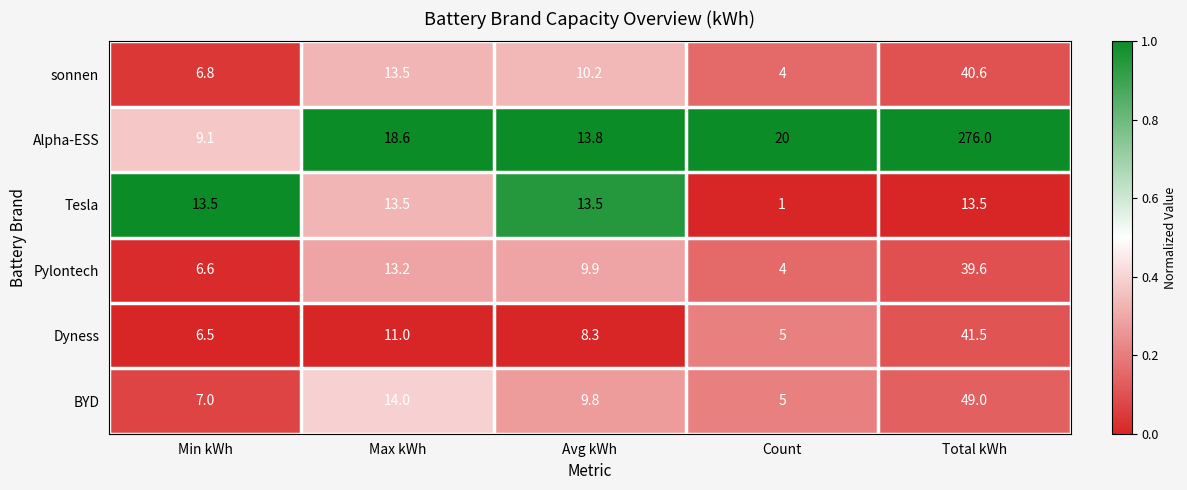

Where is Dyness nearest to the value 23?

Max kWh